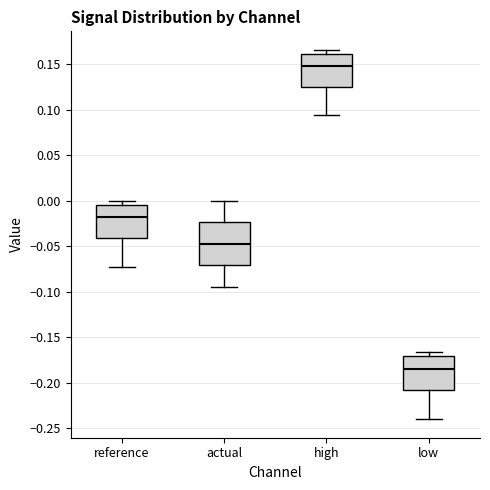

Reading left to right, transcribe this box plot: for each box, give where its median line is, the range the box spans, and where its two whiskers end, as read against the y-axis. The values are not printed on the chart, so give them approximately, as read against the axis.

reference: median -0.020, box -0.040 to -0.005, whiskers -0.075 to 0.000
actual: median -0.045, box -0.070 to -0.025, whiskers -0.095 to 0.000
high: median 0.150, box 0.125 to 0.160, whiskers 0.095 to 0.165
low: median -0.185, box -0.210 to -0.170, whiskers -0.240 to -0.165